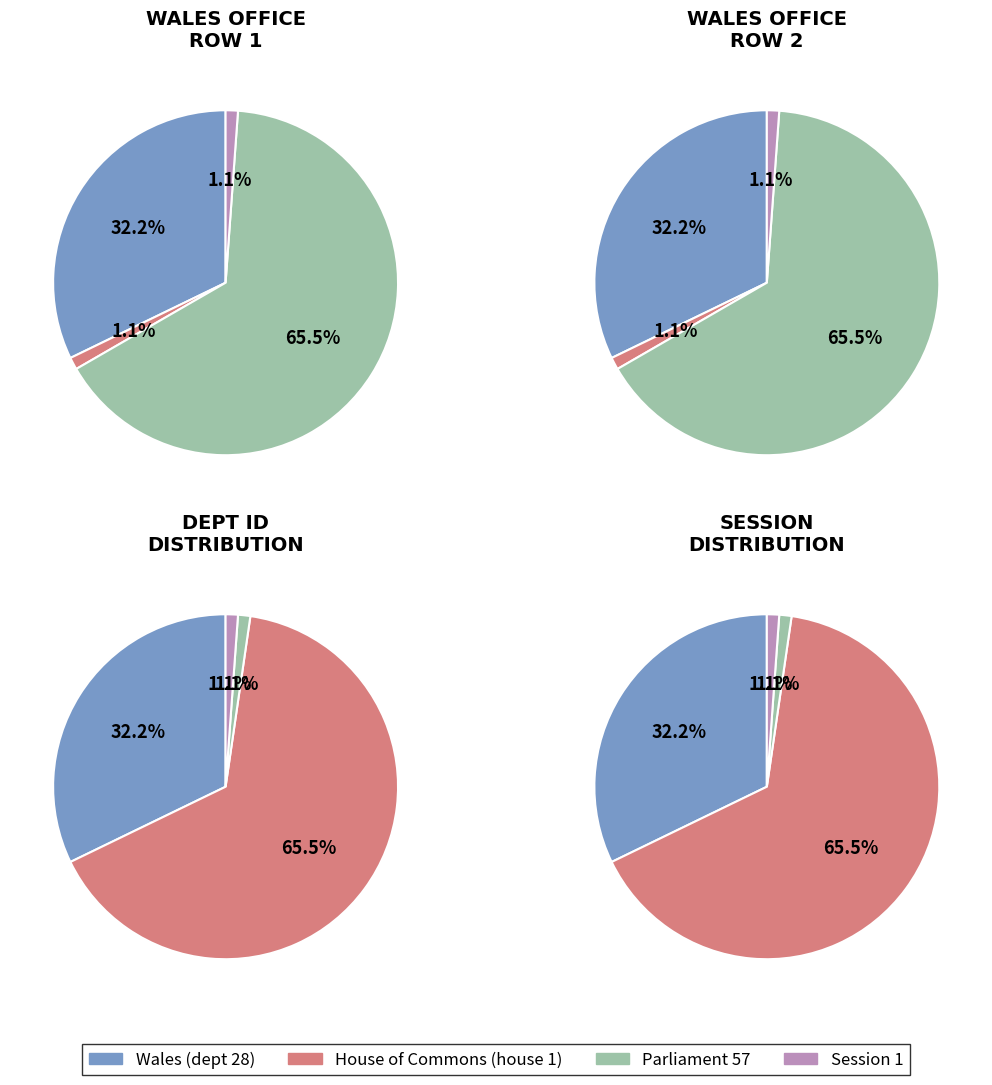

What is the ratio of the value at 2 to the value at 3?

1.0